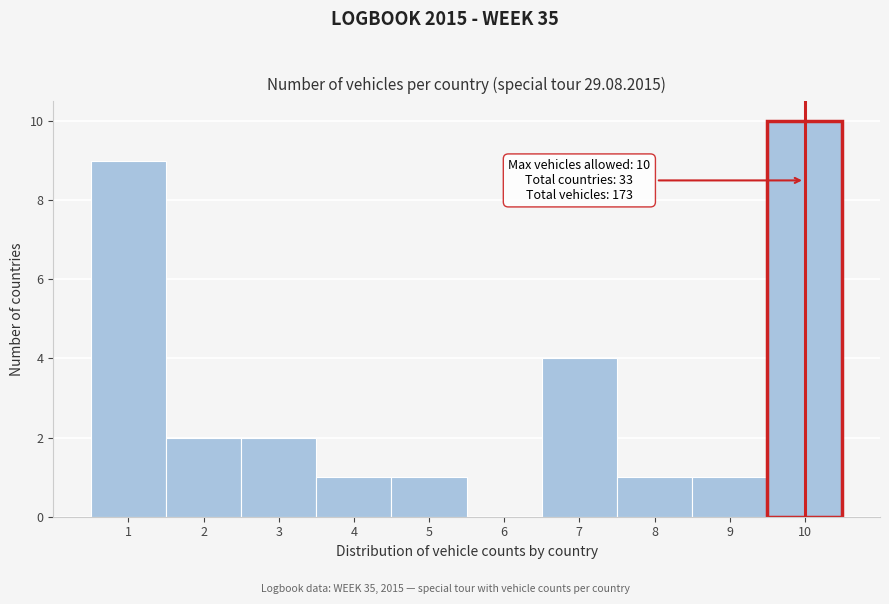

Reading left to right, transcribe all the data shown in this chart.

1=9	2=2	3=2	4=1	5=1	6=0	7=4	8=1	9=1	10=10